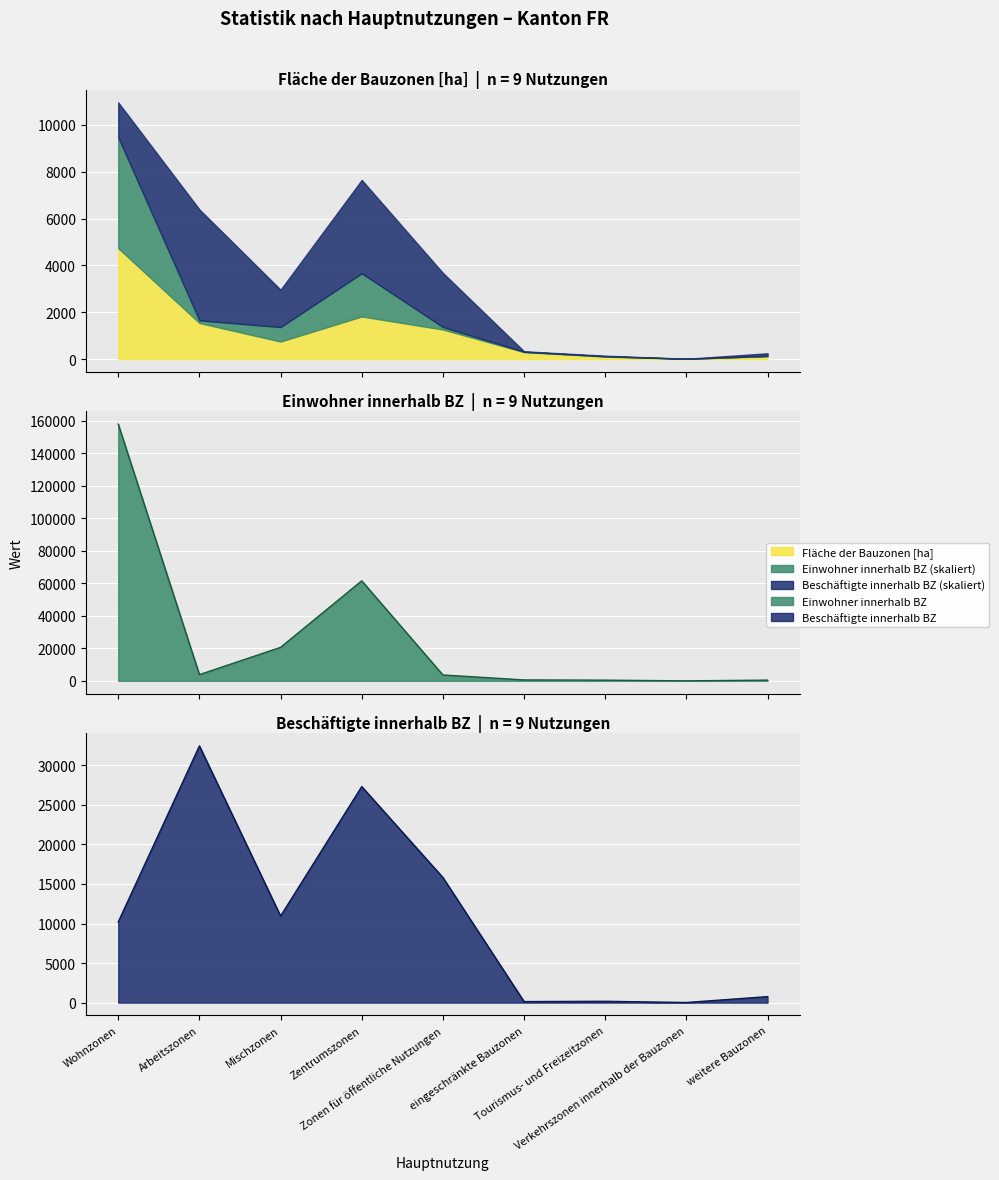

At which category does the chart reach its peak across all series?

Wohnzonen